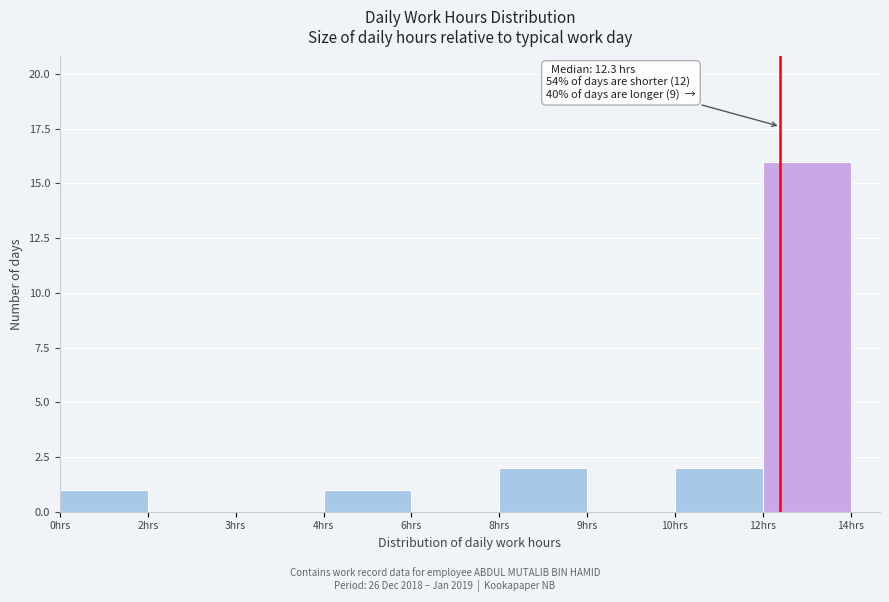

Reading left to right, list all the values displayed in this chart.

0hrs=1	2hrs=0	3hrs=0	4hrs=1	6hrs=0	8hrs=2	9hrs=0	10hrs=2	12hrs=16